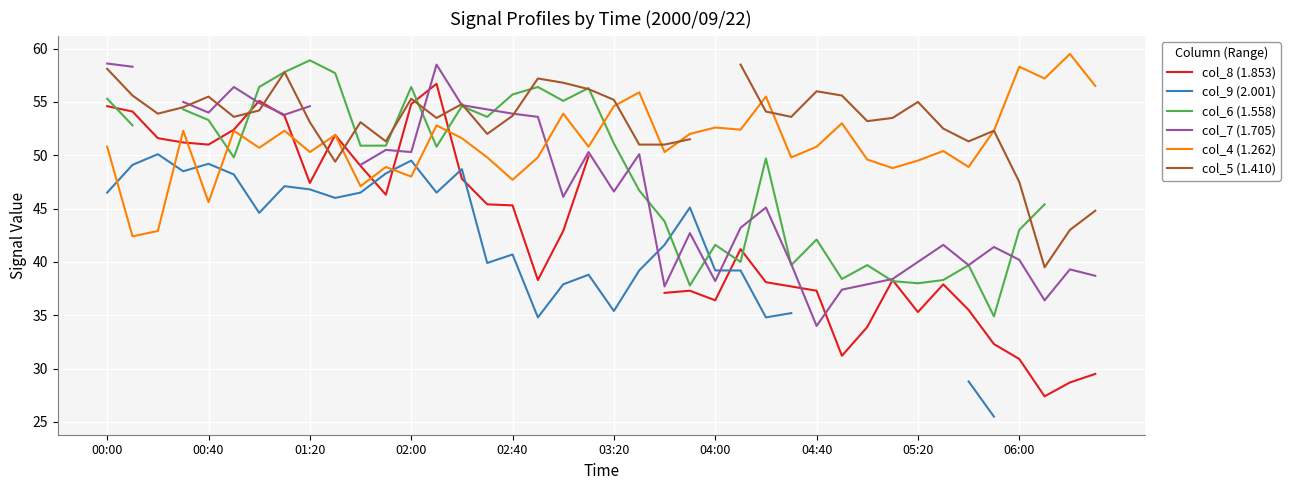

True or false: col_9 (2.001) has more than 1 points higher than both neighbors.

True